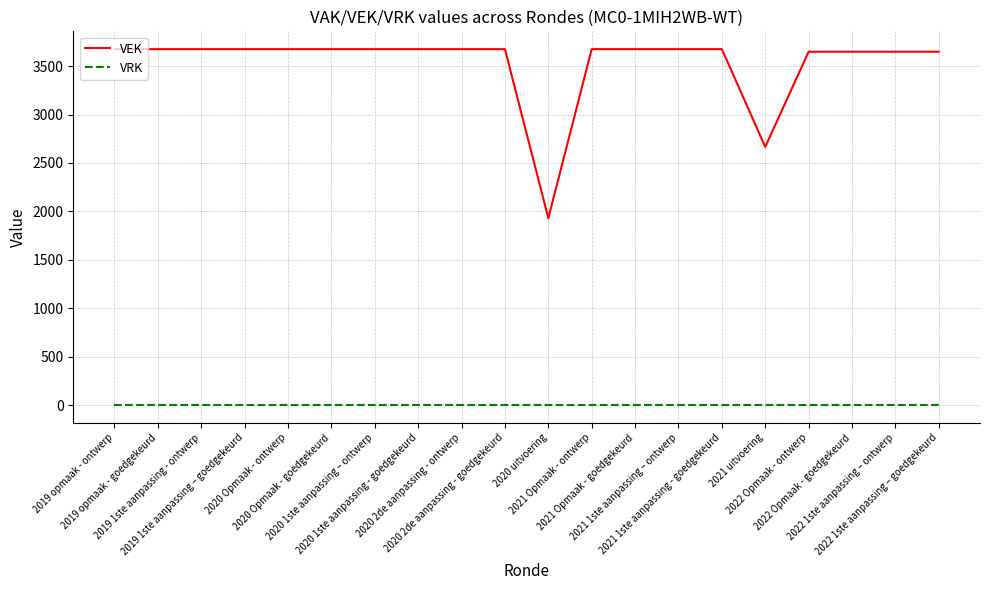

Is the value of VRK at 2020 2de aanpassing - ontwerp greater than the value of VEK at 2020 uitvoering?

No